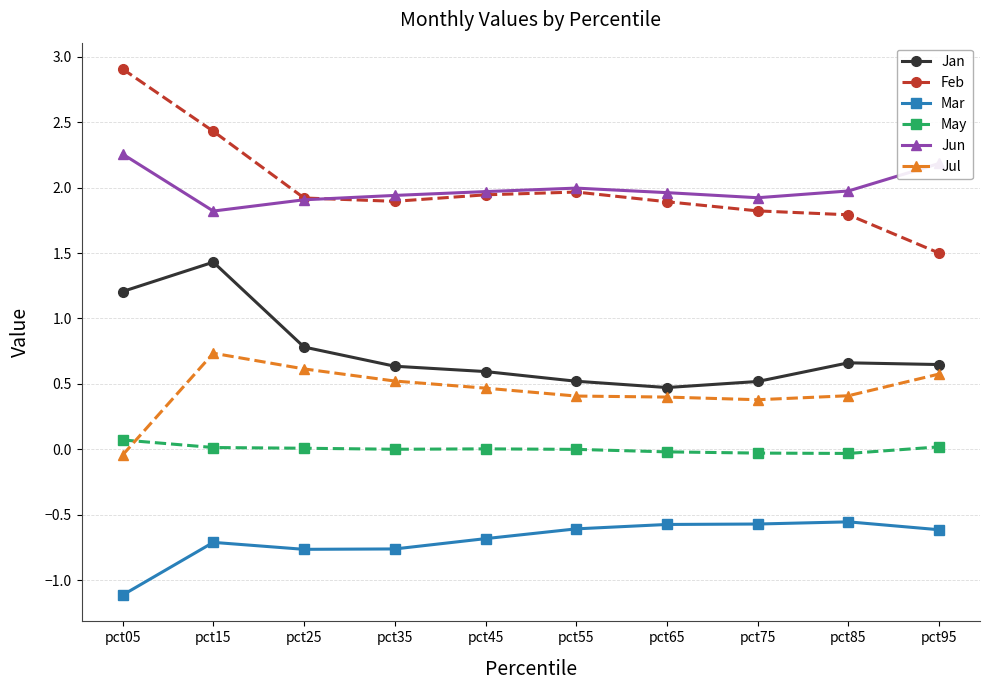

Between pct15 and pct95, which series saw the biggest shift?

Feb